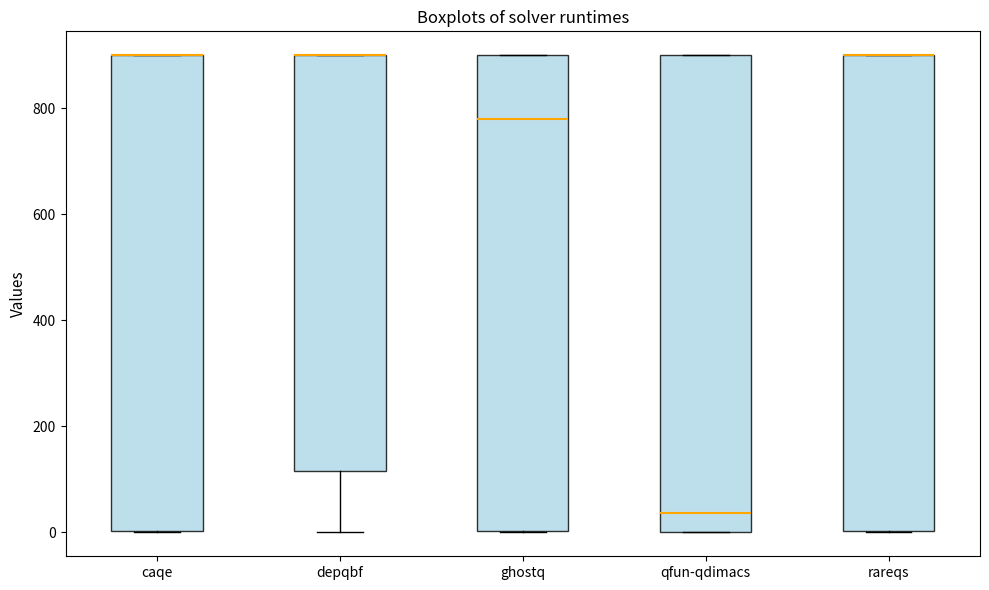

Reading left to right, transcribe this box plot: for each box, give where its median line is, the range the box spans, and where its two whiskers end, as read against the y-axis. The values are not printed on the chart, so give them approximately, as read against the axis.

caqe: median 900 (drawn on the box's upper edge), box 0 to 900, whiskers 0 to 900
depqbf: median 900 (drawn on the box's upper edge), box 120 to 900, whiskers 0 to 900
ghostq: median 780, box 0 to 900, whiskers 0 to 900
qfun-qdimacs: median 40, box 0 to 900, whiskers 0 to 900
rareqs: median 900 (drawn on the box's upper edge), box 0 to 900, whiskers 0 to 900